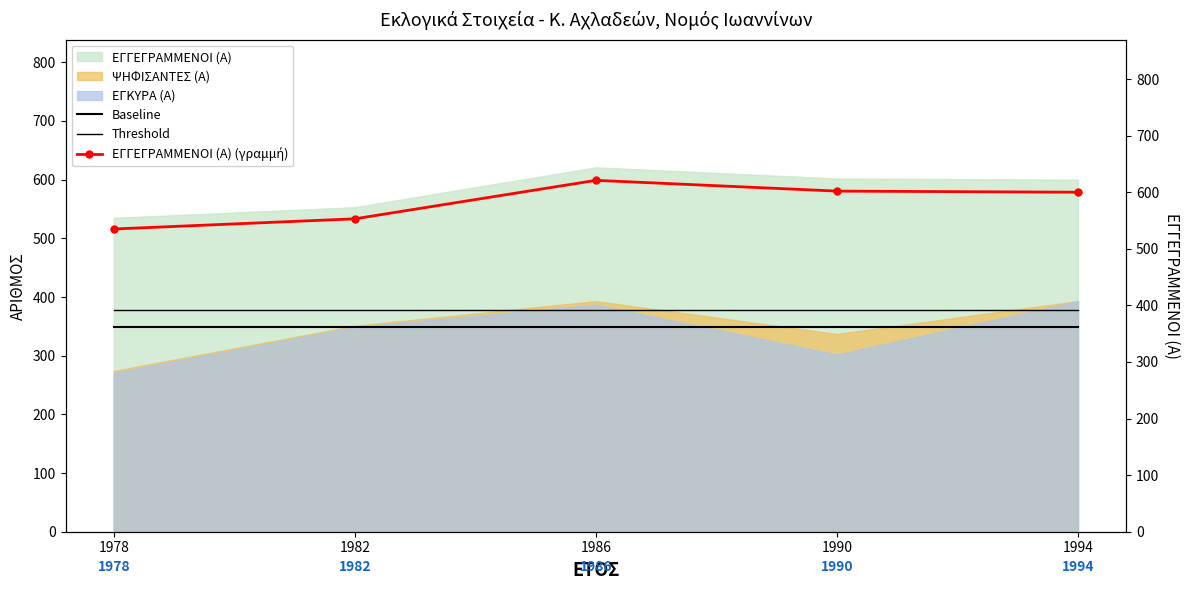

Where is Baseline nearest to the value 349?

1978